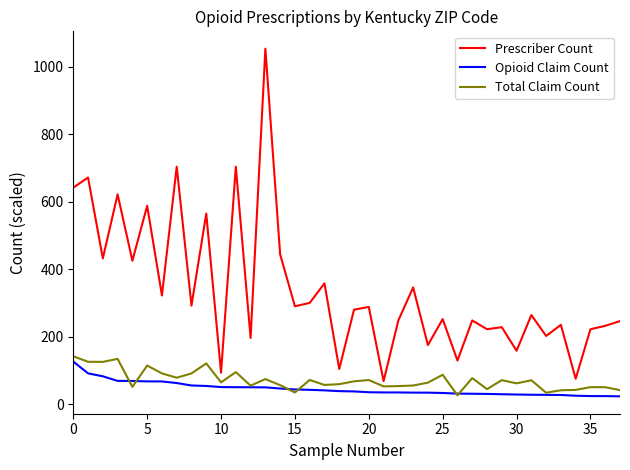

Which series has the widest spread of values?

Prescriber Count